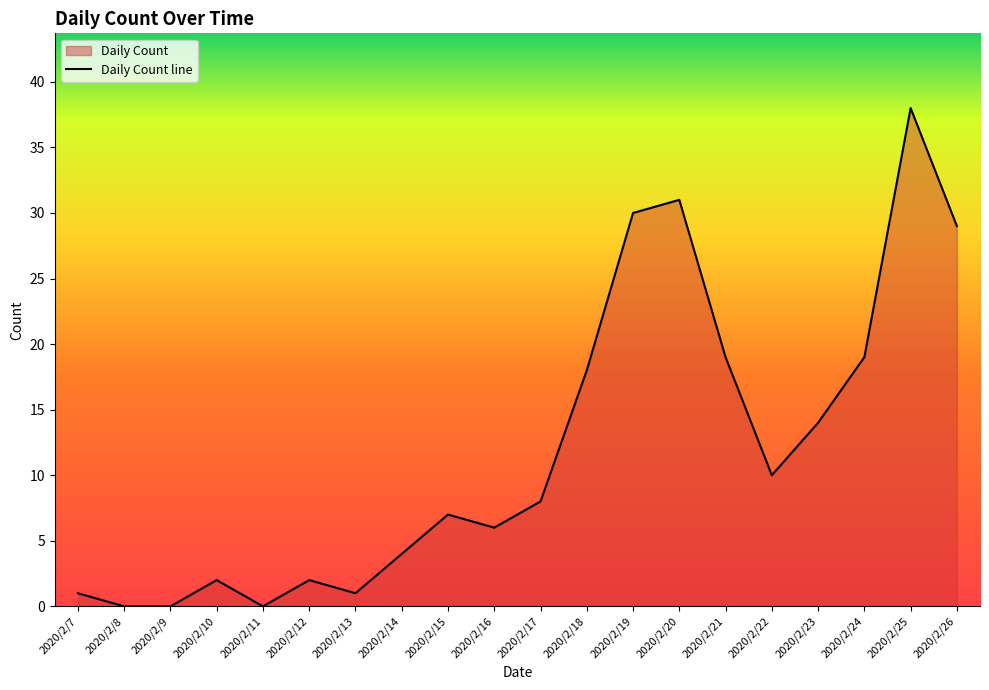

Rank the categories by value from lowest to highest.

2020/2/8, 2020/2/9, 2020/2/11, 2020/2/7, 2020/2/13, 2020/2/10, 2020/2/12, 2020/2/14, 2020/2/16, 2020/2/15, 2020/2/17, 2020/2/22, 2020/2/23, 2020/2/18, 2020/2/21, 2020/2/24, 2020/2/26, 2020/2/19, 2020/2/20, 2020/2/25